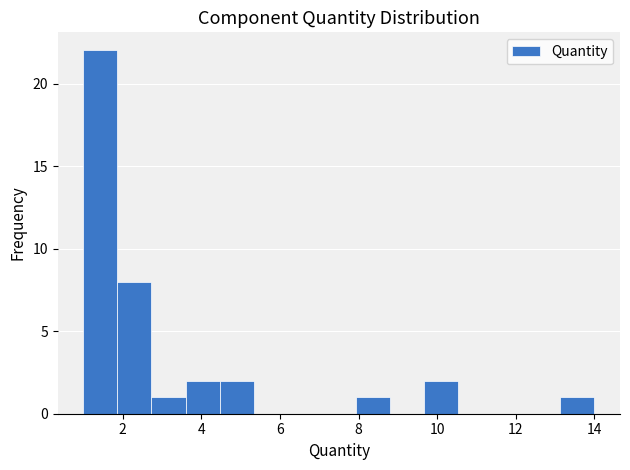

Which range on the x-axis has the tallest bar?

1.0 to 1.8